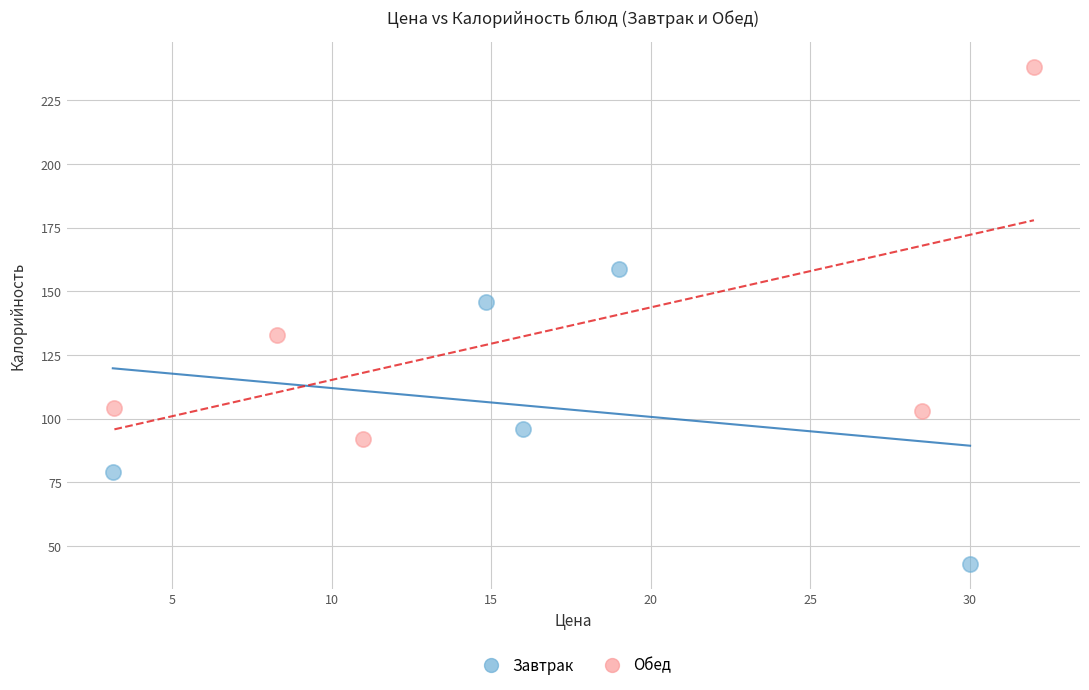

Which series contains the highest Y value?

Обед